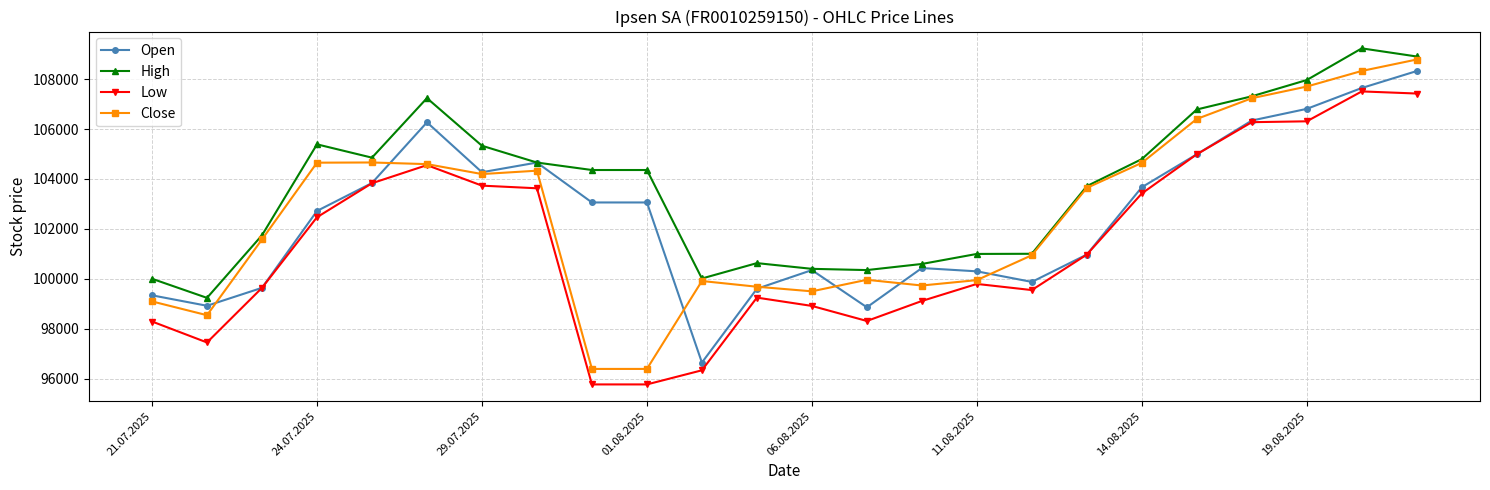

What is the maximum value shown in the chart?

109234